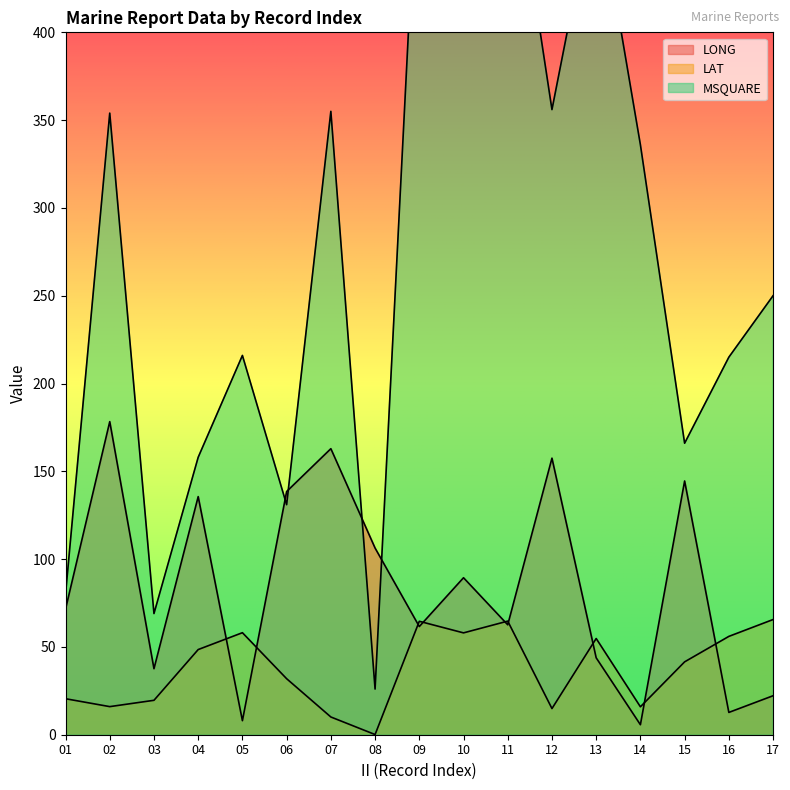

True or false: MSQUARE has a value of 355.0 at 07.

True